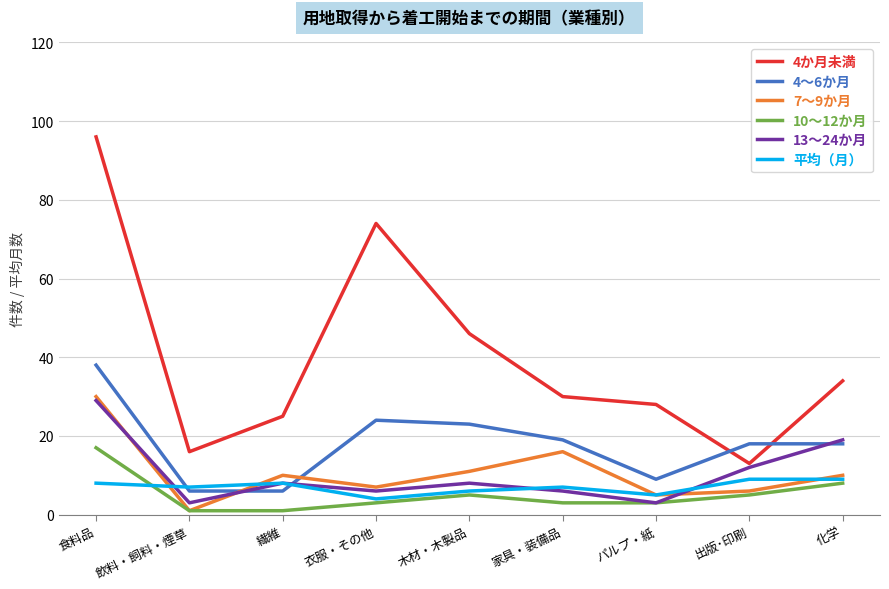

Count the number of categories in the chart.

9